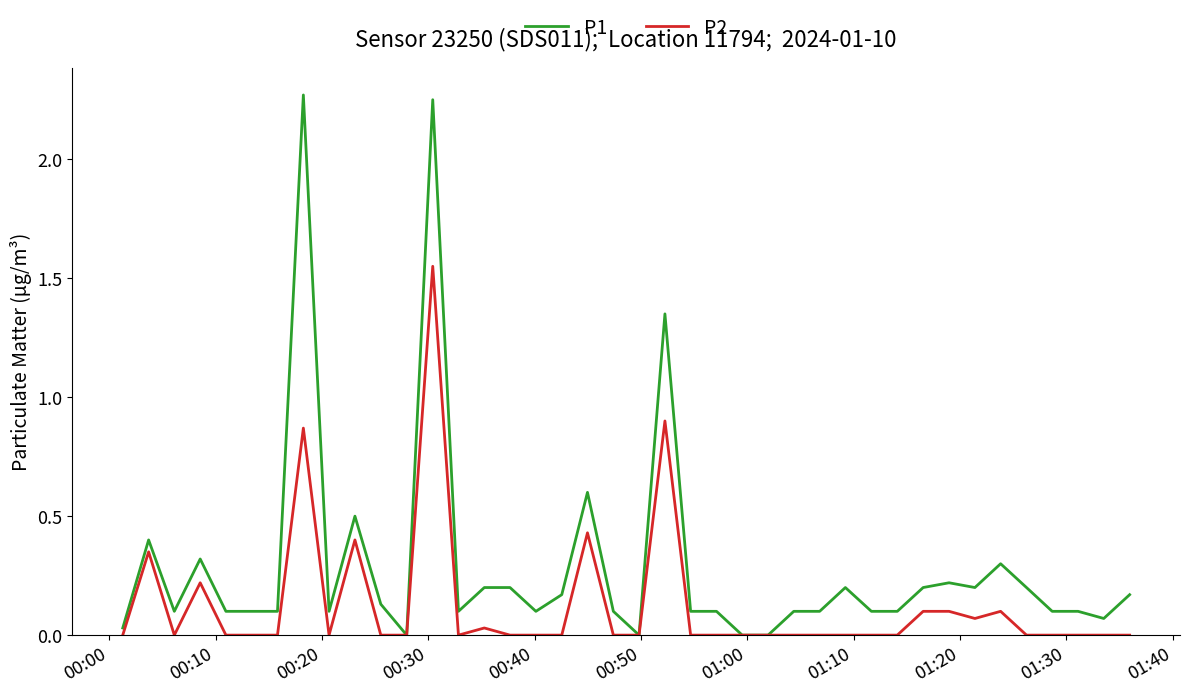

Does the chart have visible grid lines?

No